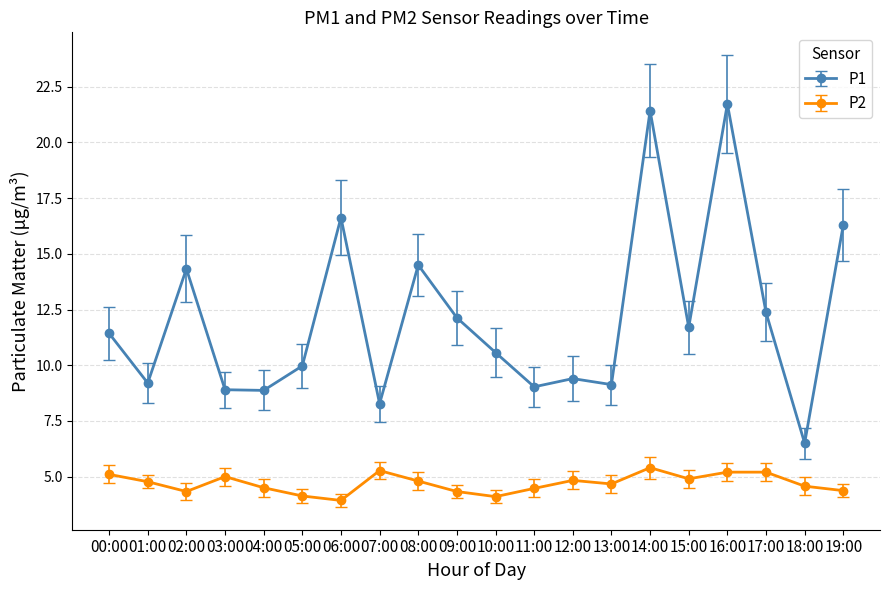

True or false: P1 and P2 intersect in this chart.

False